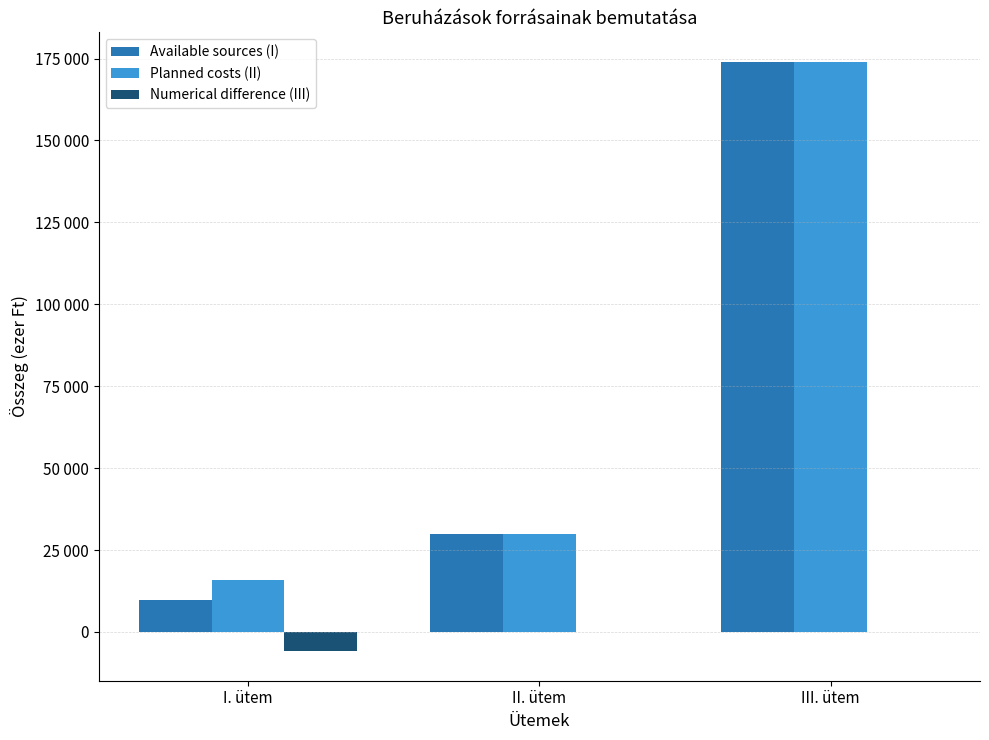

Which series has the largest total across all categories?

Planned costs (II)